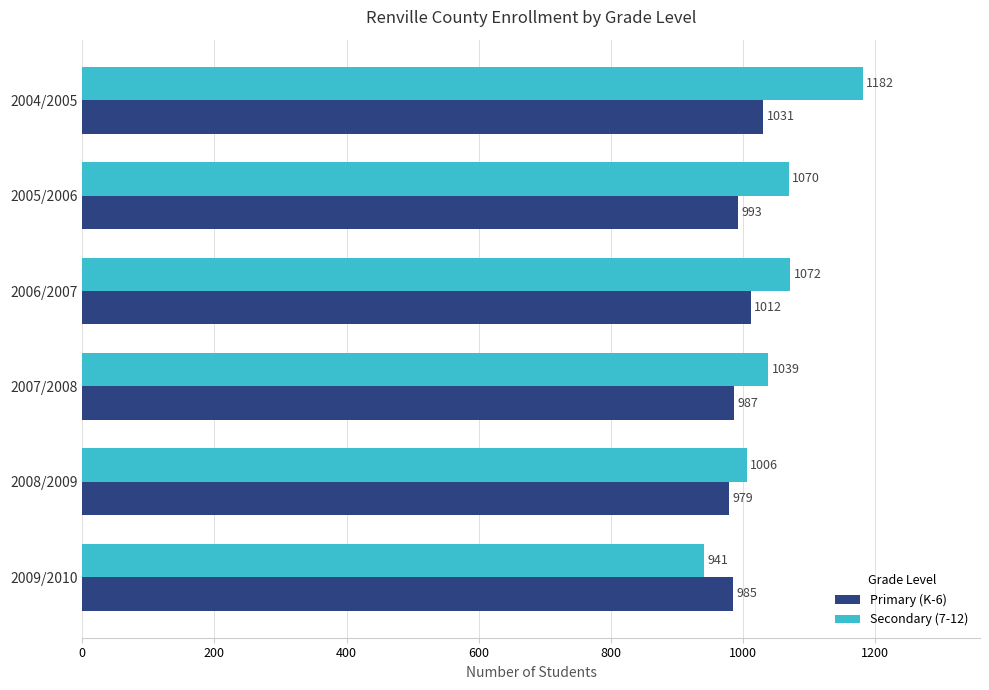

Where is Secondary (7-12) nearest to the value 1061?

2005/2006